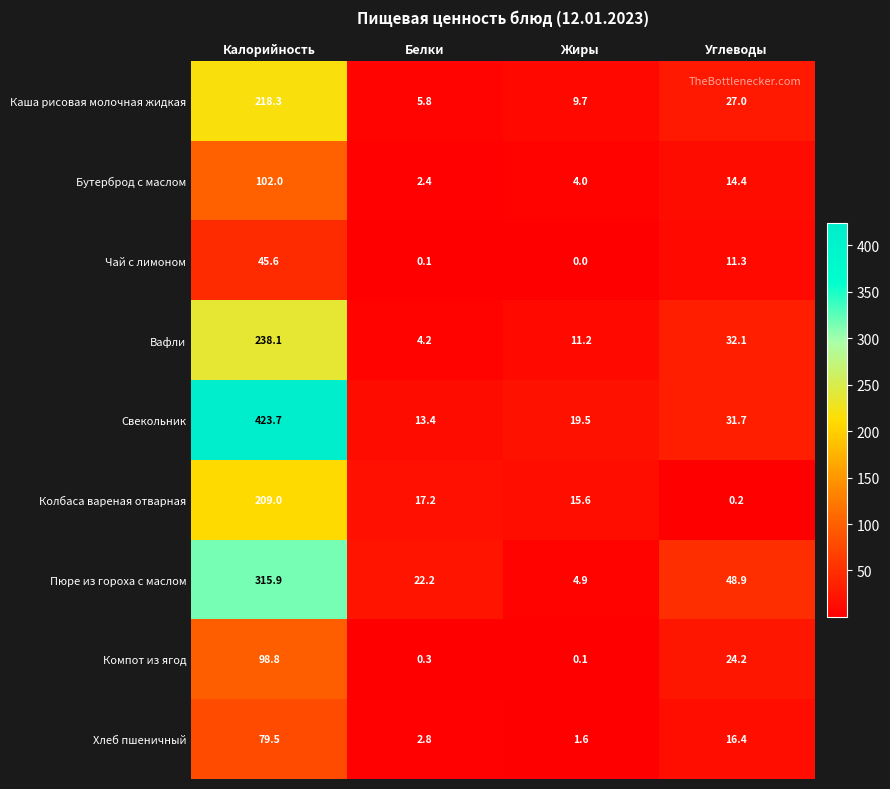

What is the difference between the second highest and second lowest values in the Вафли series?

20.9